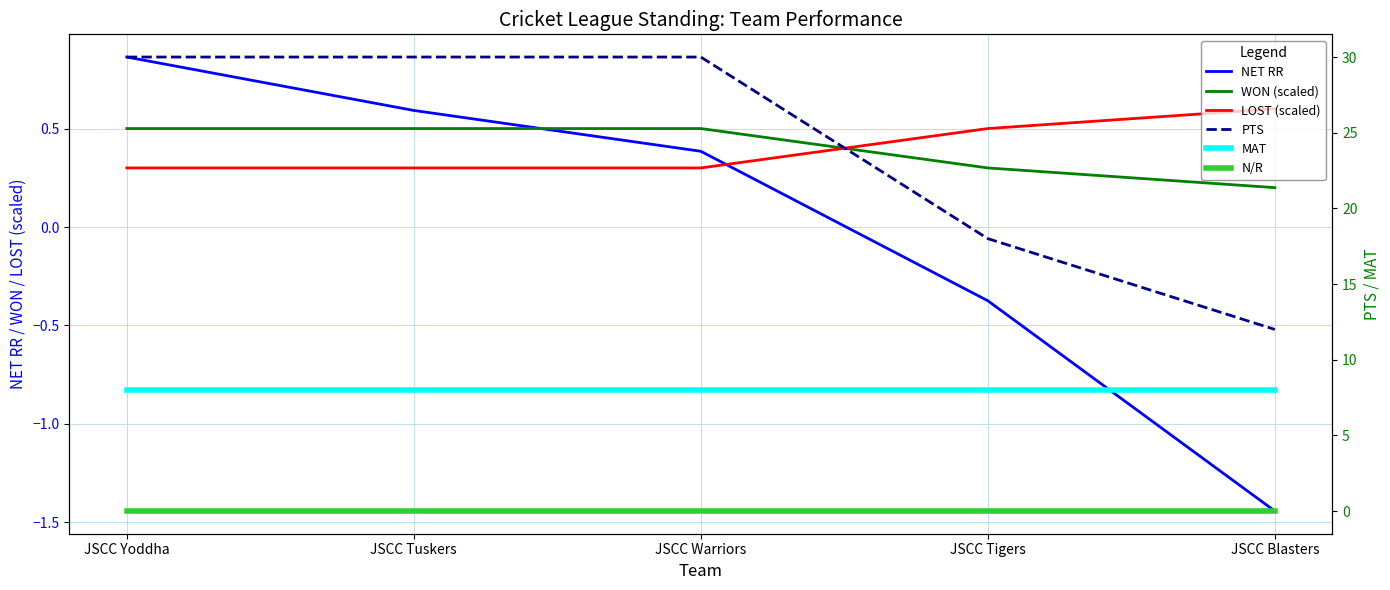

How many values in the NET RR series are below 0?

2